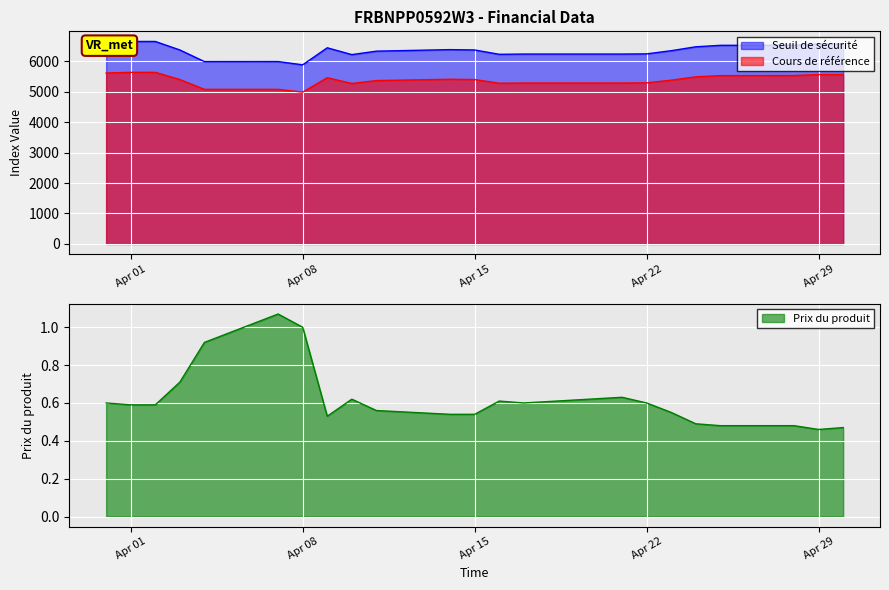

What are all the series names shown in the legend?

Seuil de sécurité, Cours de référence, Prix du produit